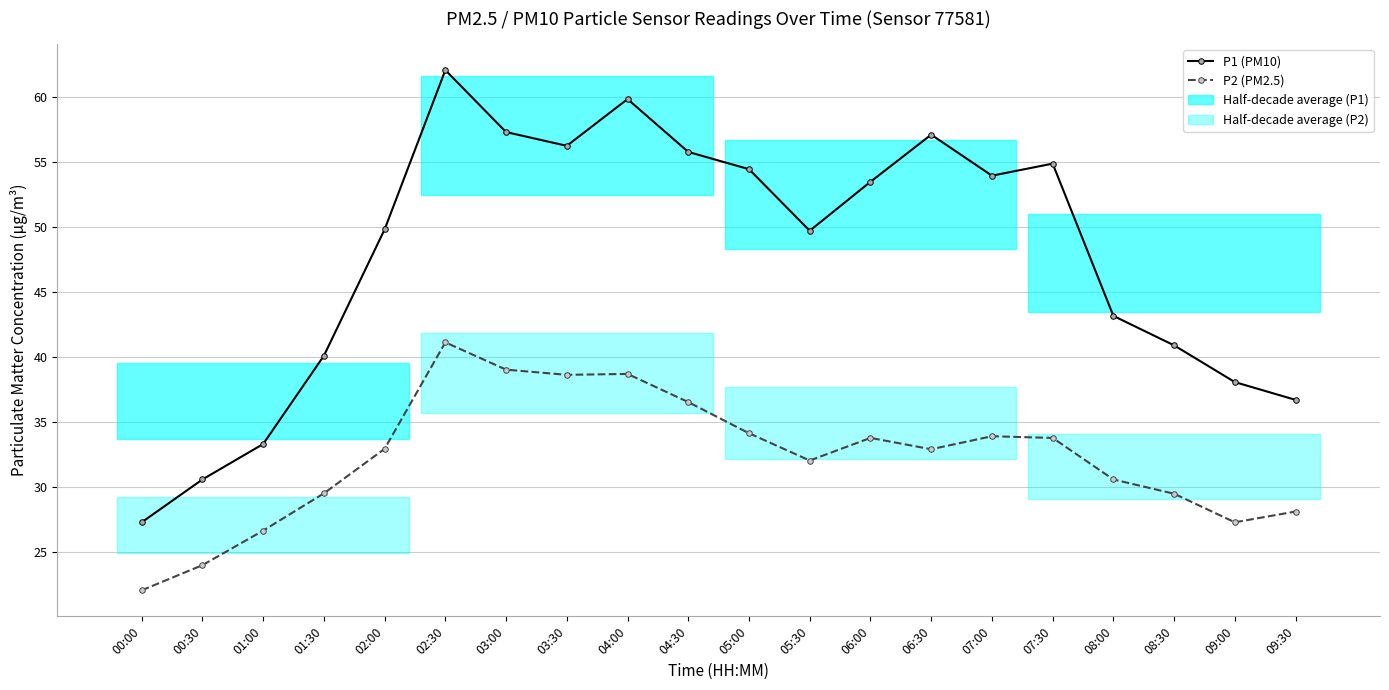

What is the label of the 16th point from the left?

07:30